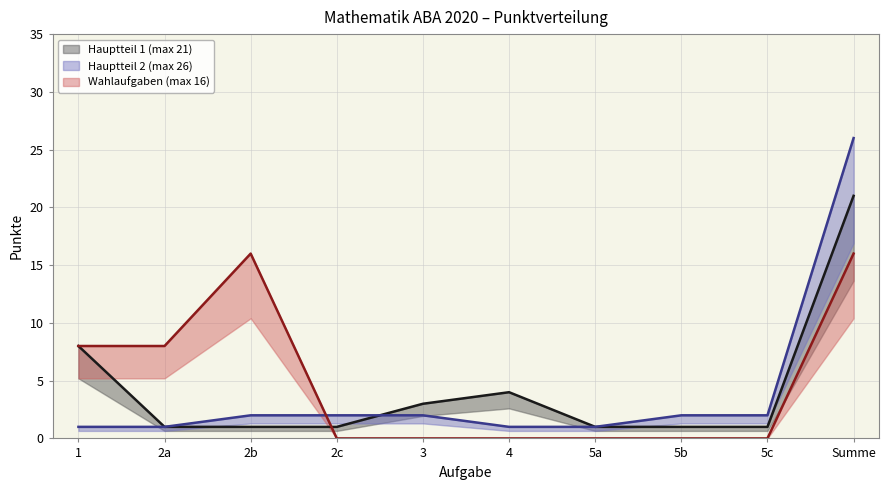

Which series changed the most between 5c and Summe?

Hauptteil 2 (max 26)